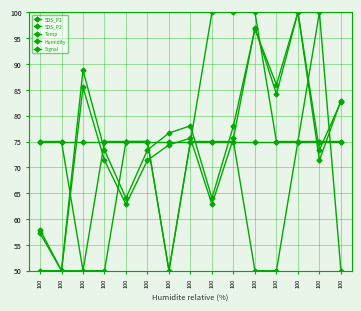

Is the value of Signal at 100 greater than the value of SDS_P2 at 100?

Yes